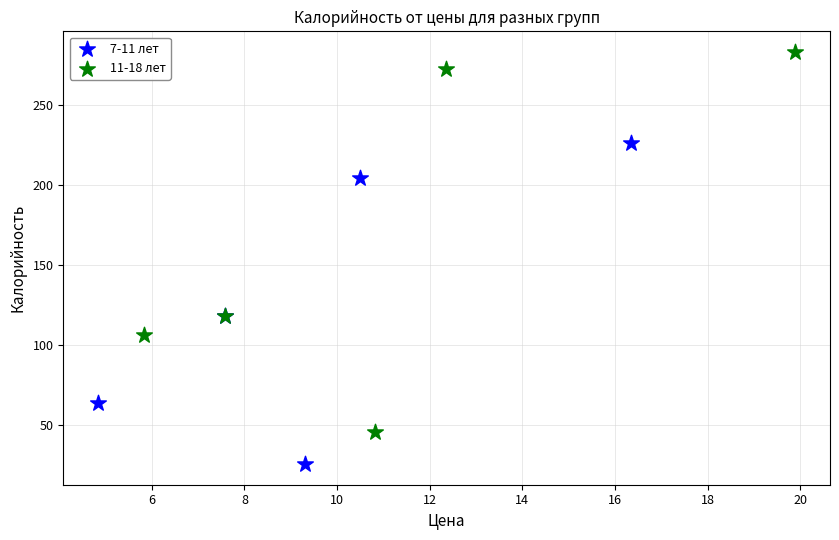

Which series has the widest spread of Y values?

11-18 лет